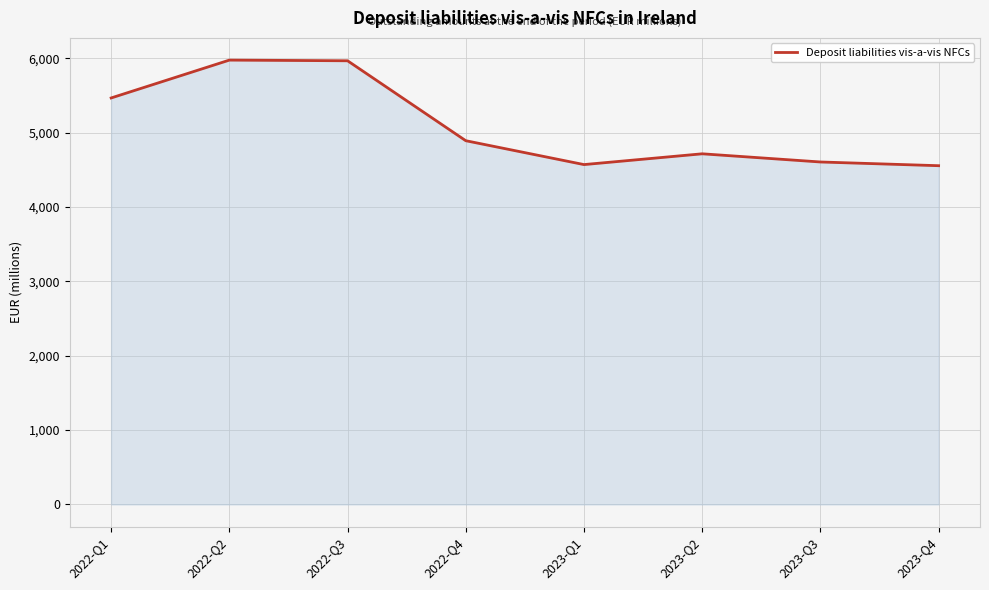

Is it true that the value at 2022-Q2 is 9024?

False